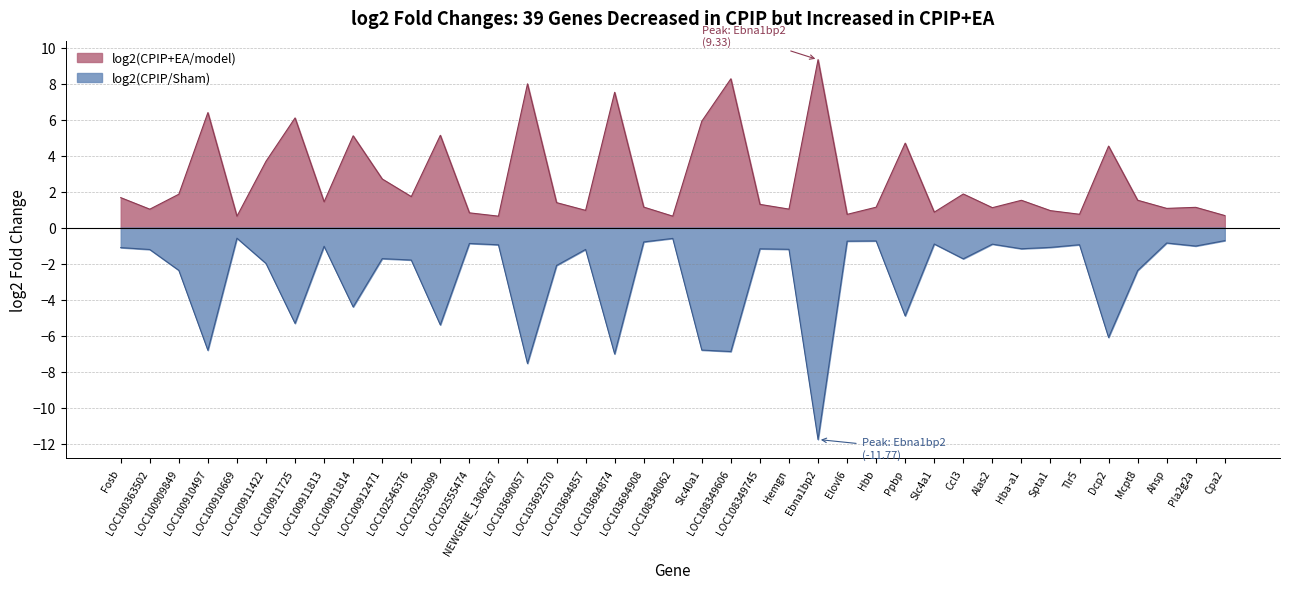

What is the maximum value shown in the chart?

9.3